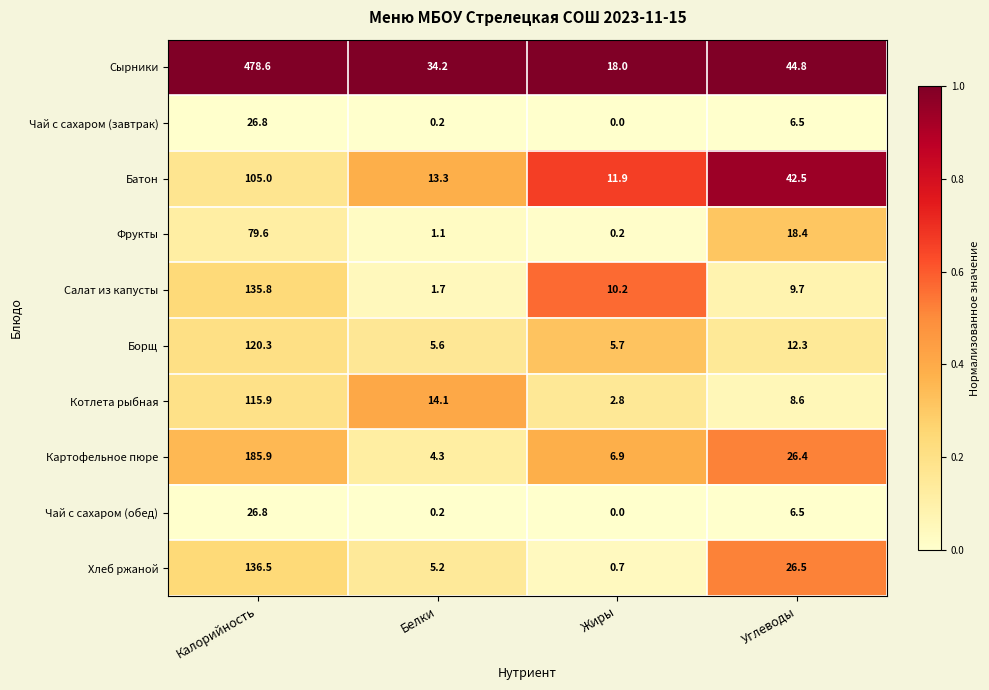

At which label is Батон closest to 58?

Углеводы